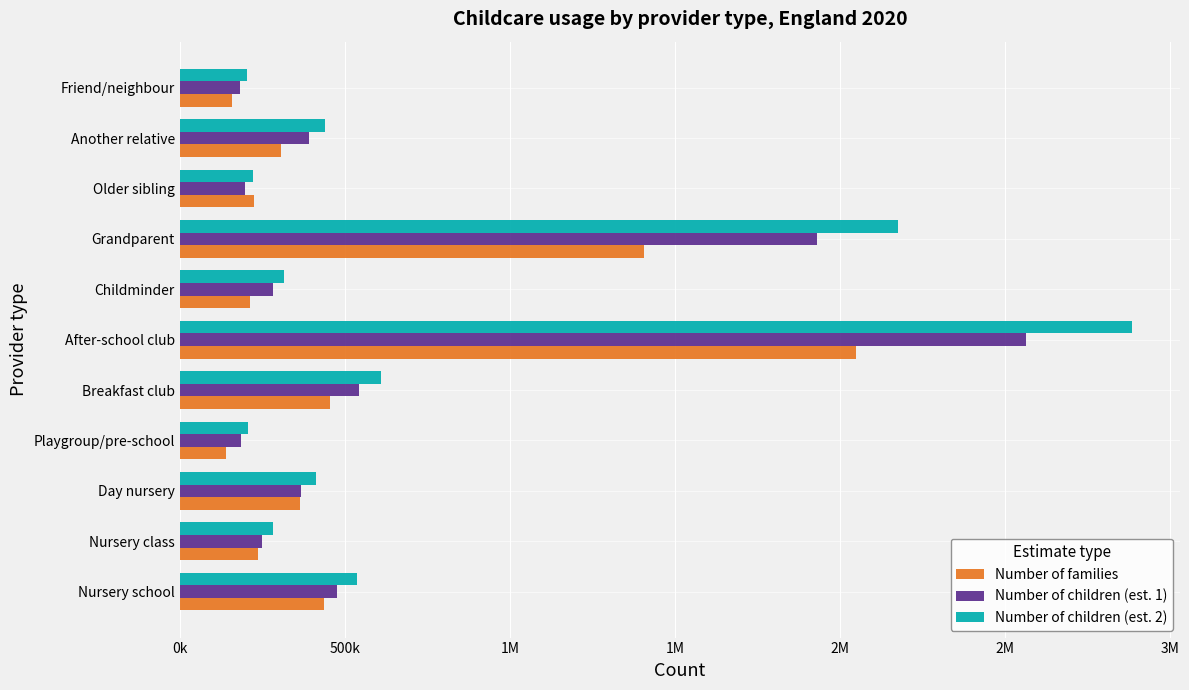

What are all the series names shown in the legend?

Number of families, Number of children (est. 1), Number of children (est. 2)